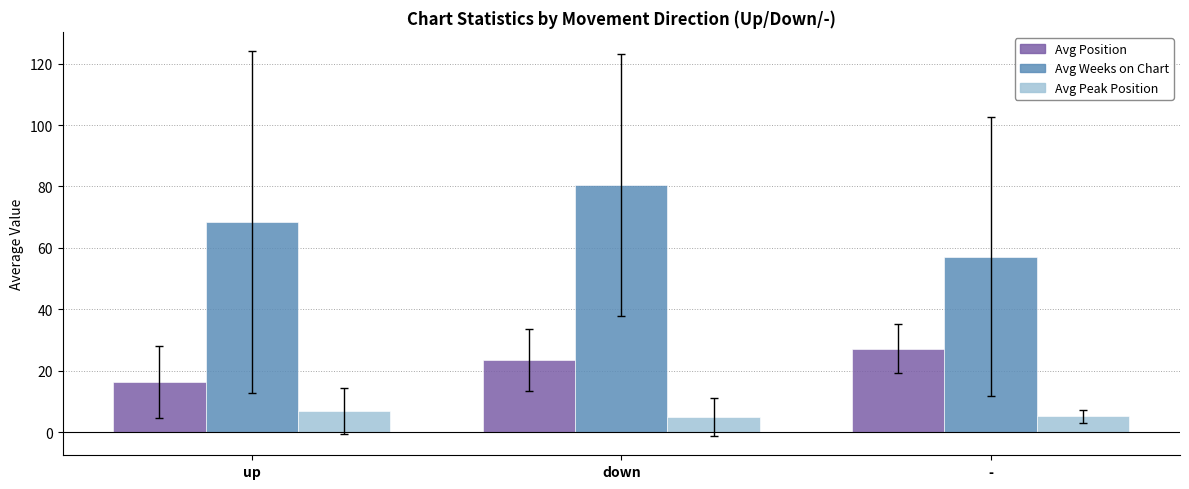

How many data points in Avg Position are less than 23?

1